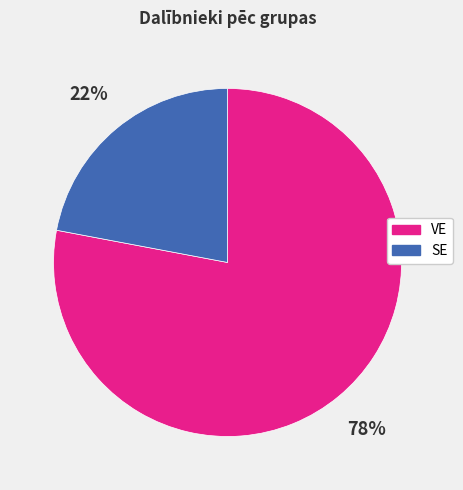

How many segments does this pie chart have?

2